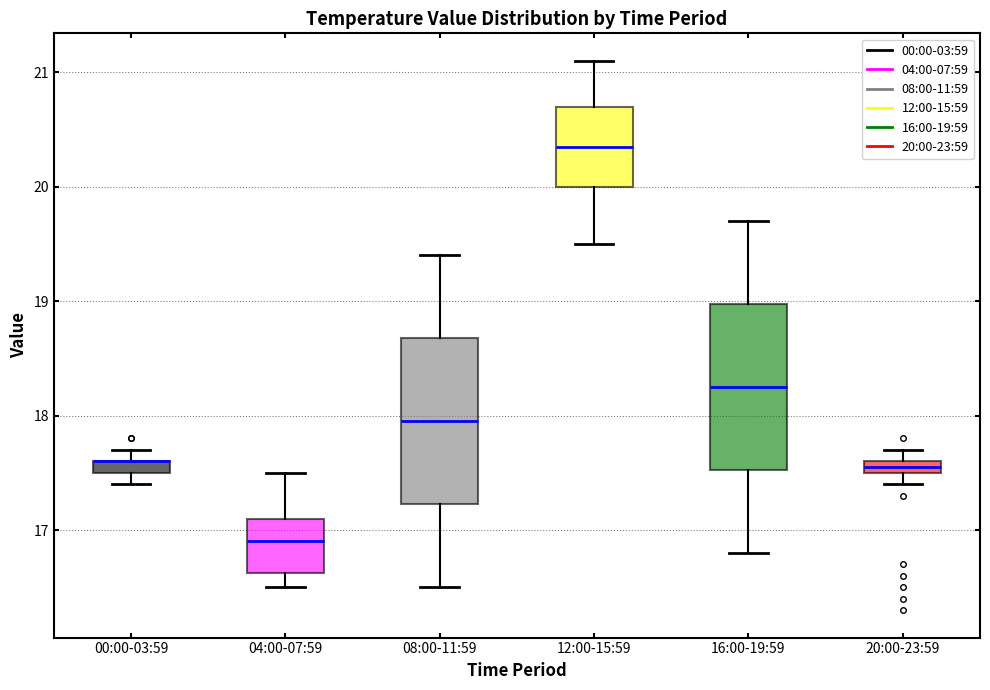

Where is the upper edge of the box for 04:00-07:59 on the y-axis? The values are not printed on the chart, so give them approximately, as read against the axis.

17.1